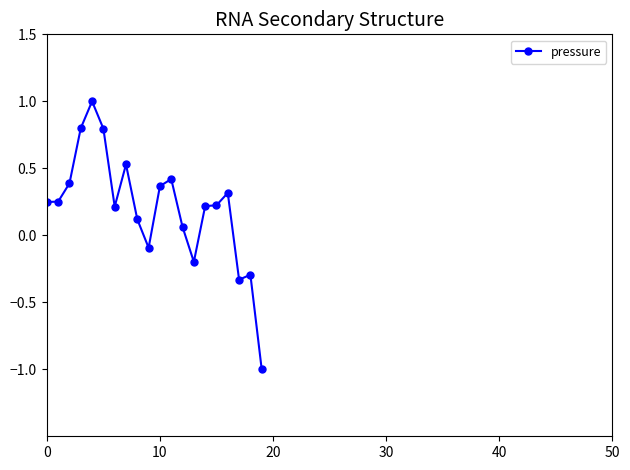

How many data points does each series have?

20